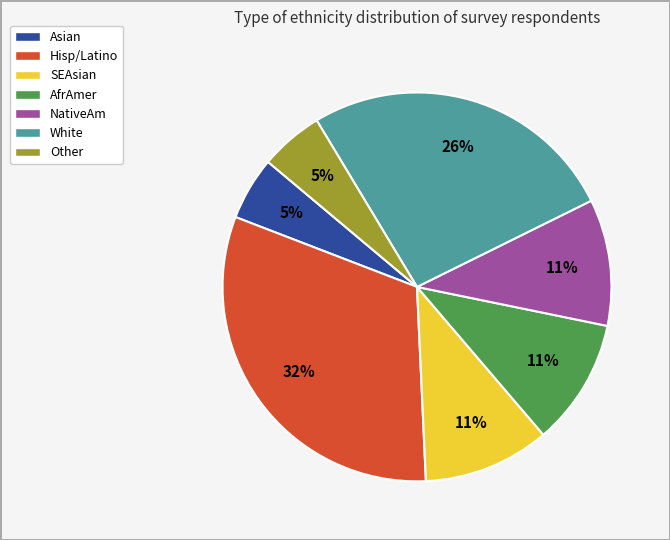

How many segments does this pie chart have?

7